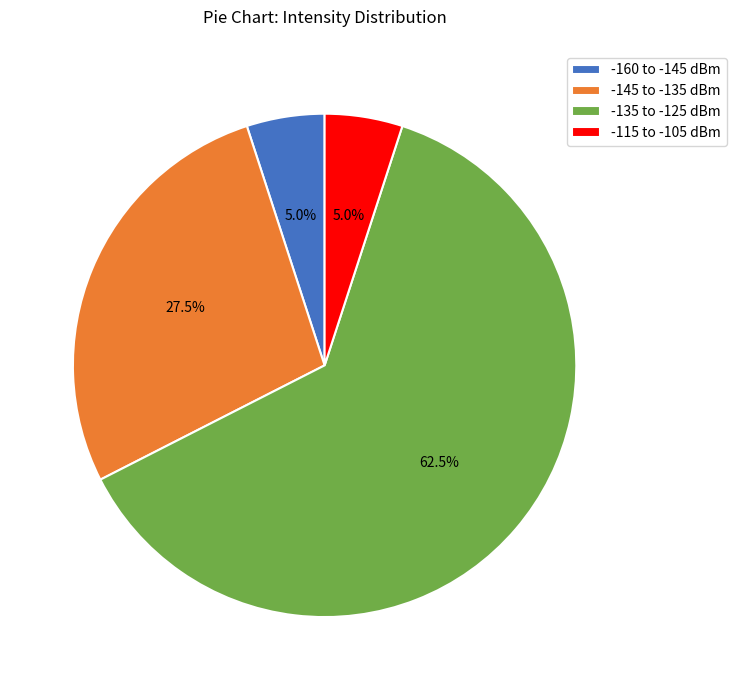

What is the largest slice in the pie chart?

-135 to -125 dBm